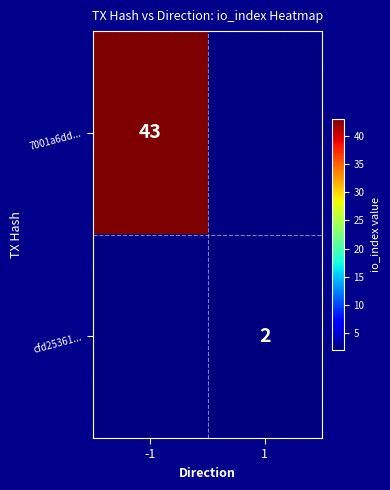

The value of 7001a6dd... at -1 is 23. True or false?

False